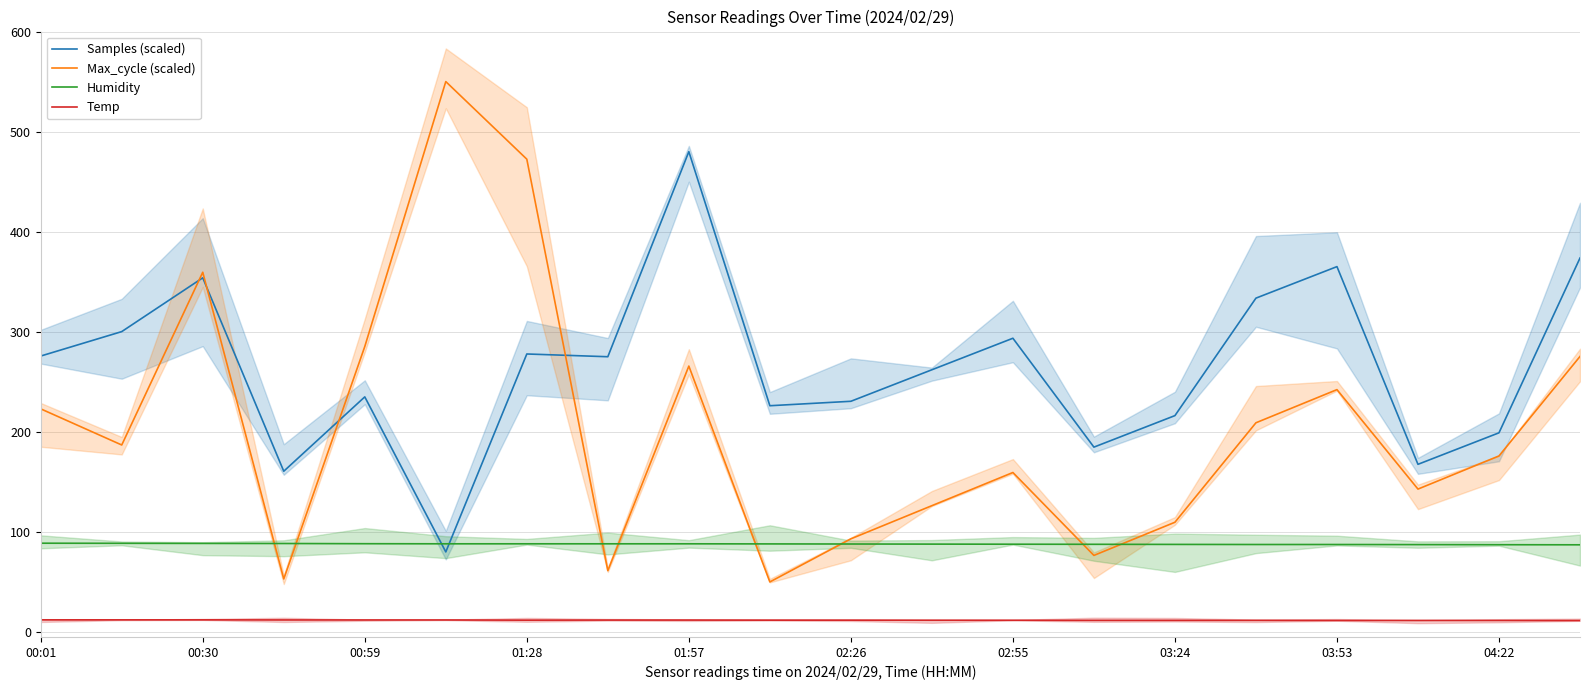

How many series are shown in this chart?

4